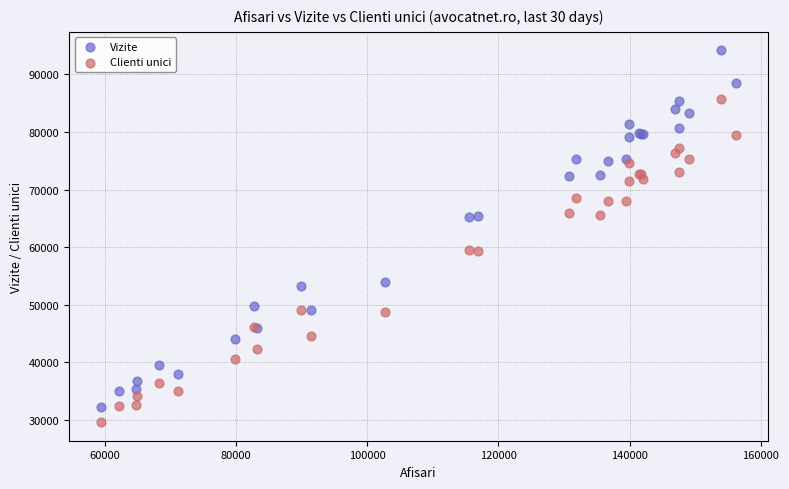

Which series has the largest Y range (max minus min)?

Vizite